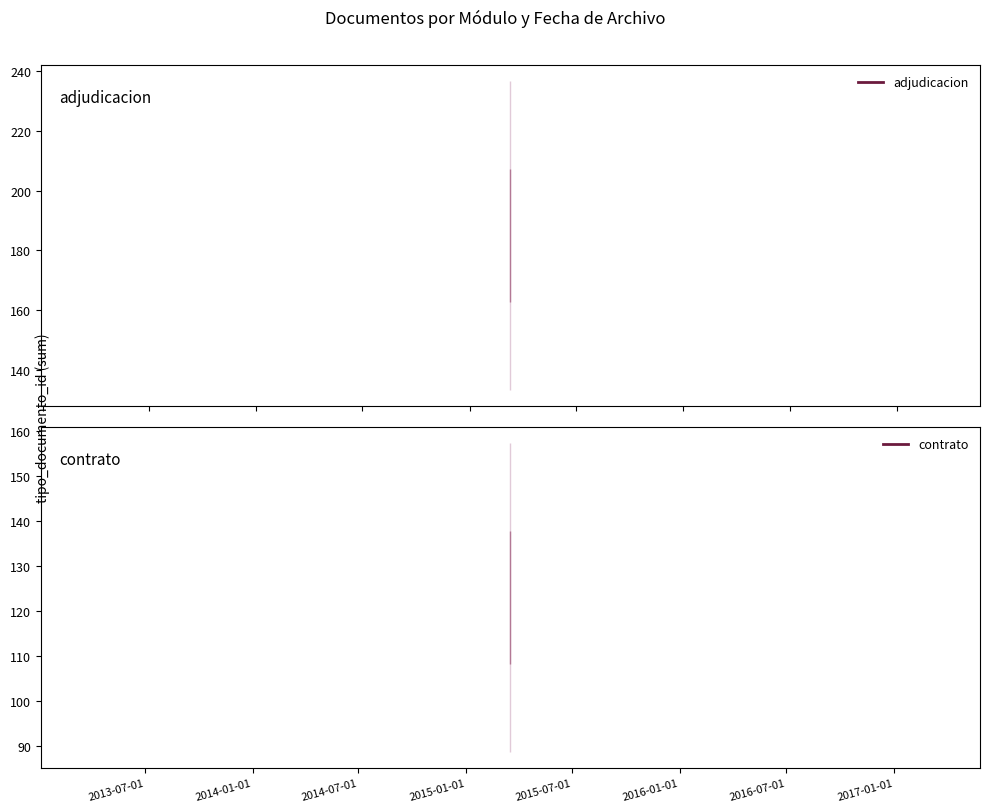

How many lines are shown in the chart?

1